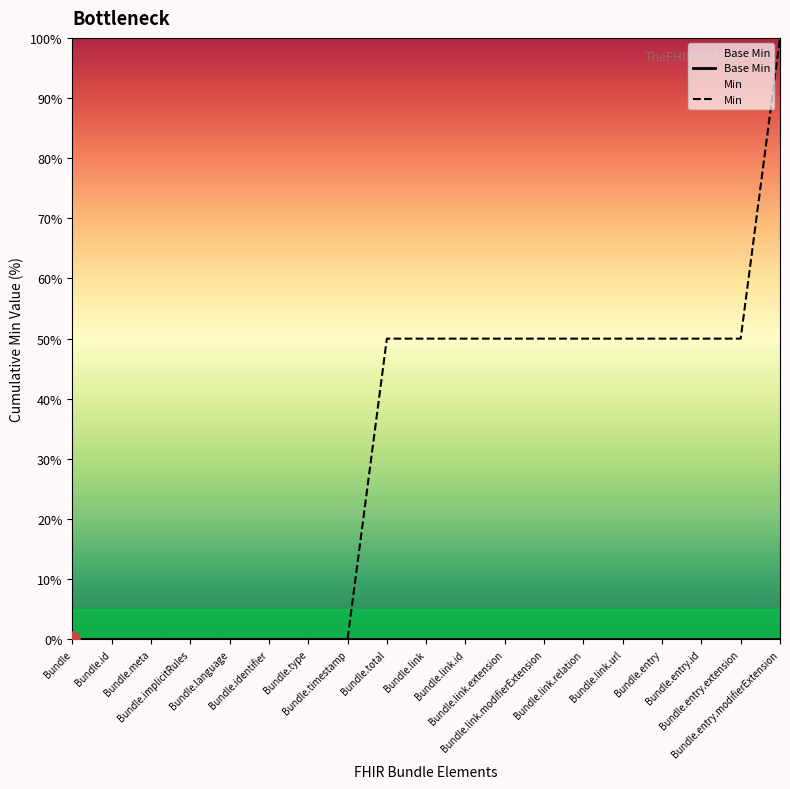

Which series has the largest total across all categories?

Min